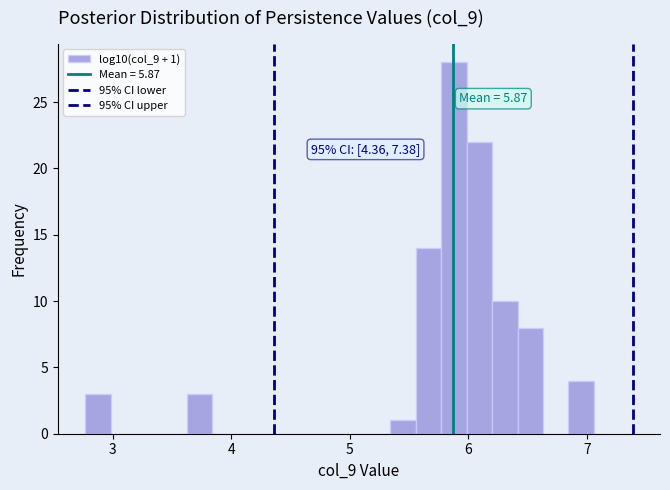

Around what value on the x-axis is the tallest bar? Give the approximate position of its centre, as read against the axis.

5.9